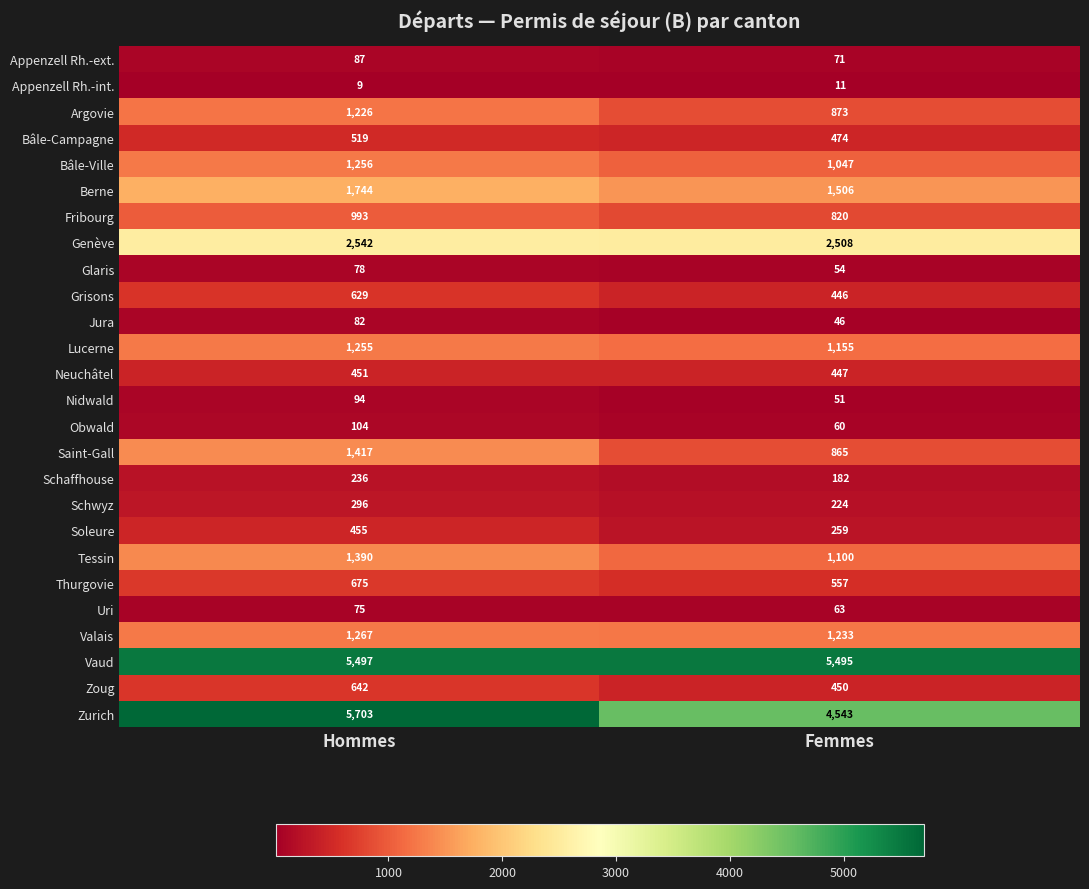

Which category has the lowest value in the Fribourg series?

Femmes